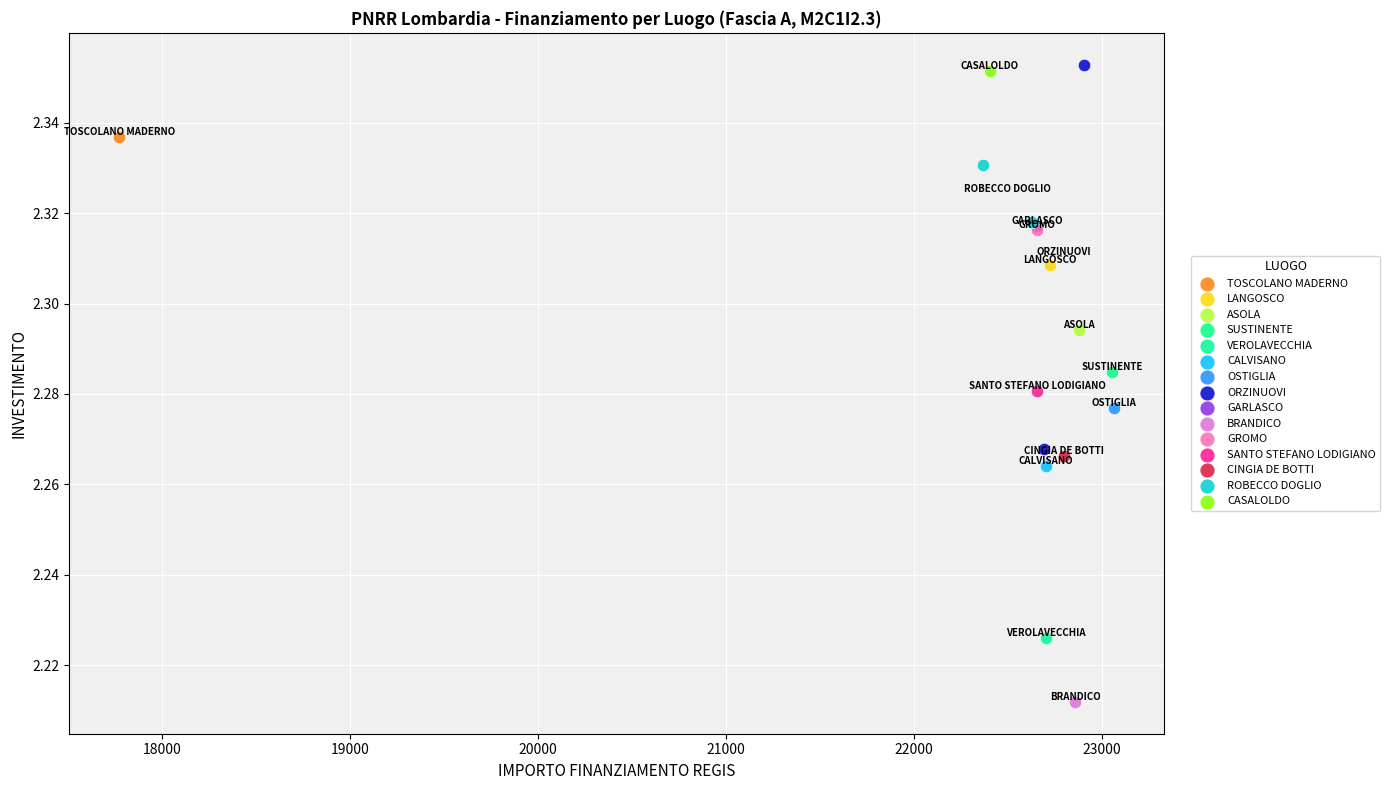

Which series contains the lowest Y value?

BRANDICO